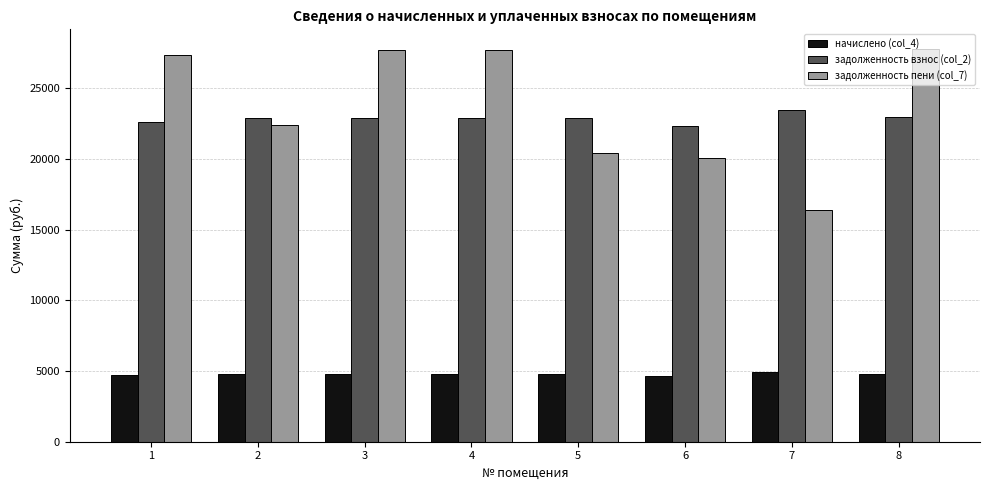

Rank the series at 5 from highest to lowest value.

задолженность взнос (col_2), задолженность пени (col_7), начислено (col_4)